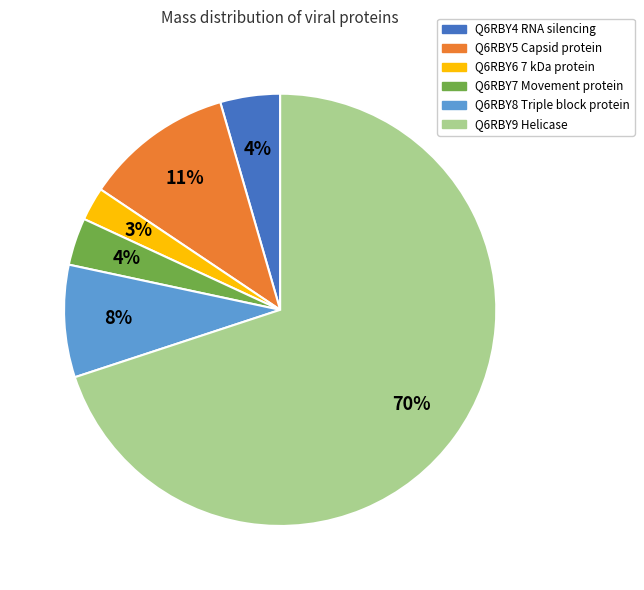

To the nearest percent, what portion does Q6RBY8 Triple block protein represent?

8%